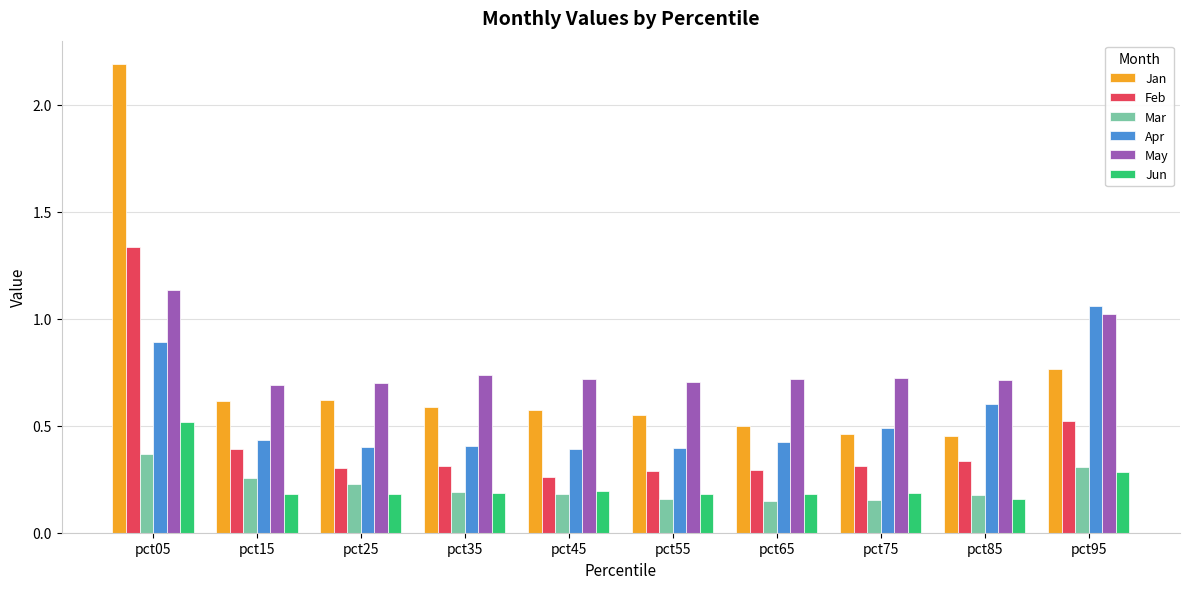

Is the value of Jan at pct25 greater than the value of Feb at pct85?

Yes